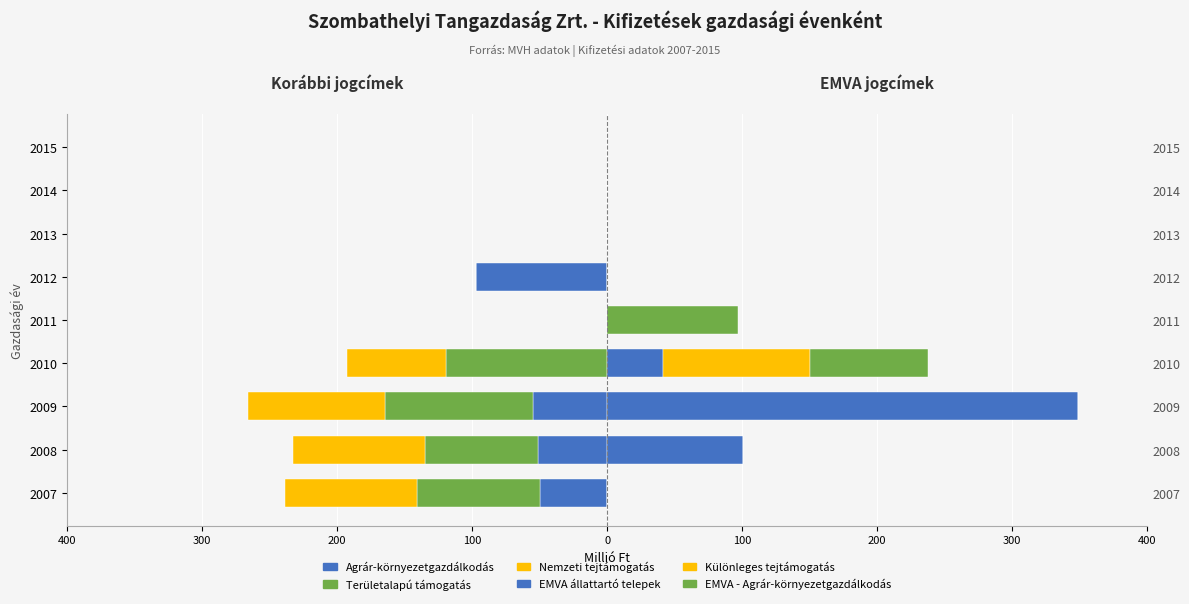

How many bars are there in each group?

6